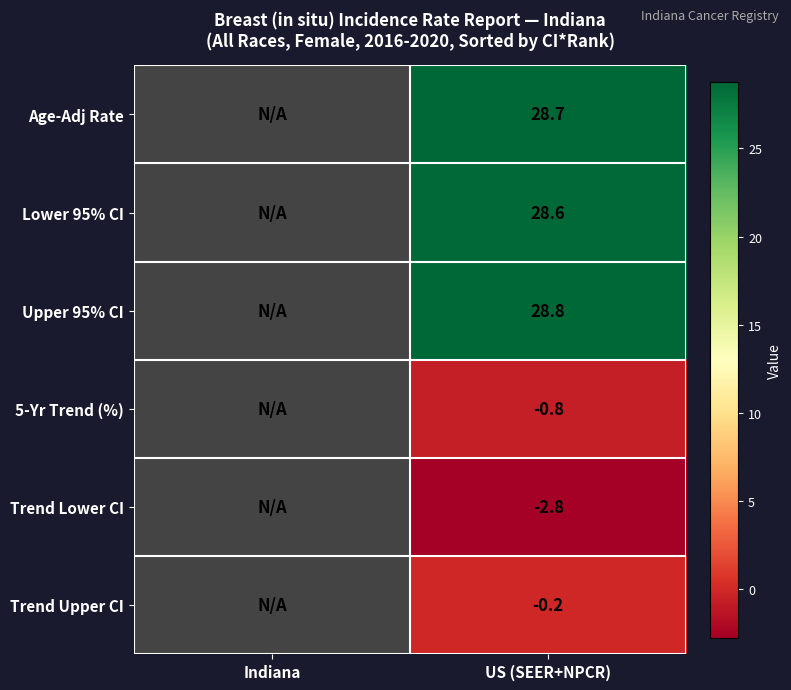

Rank the series at US (SEER+NPCR) from highest to lowest value.

Upper 95% CI, Age-Adj Rate, Lower 95% CI, Trend Upper CI, 5-Yr Trend (%), Trend Lower CI